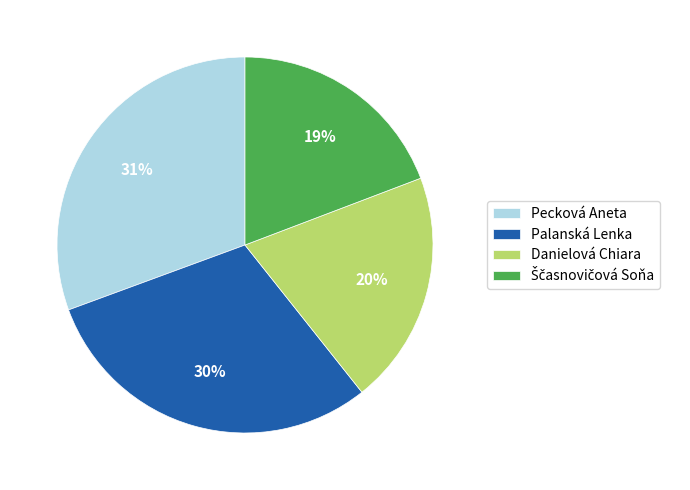

Is there a majority slice in this chart?

No